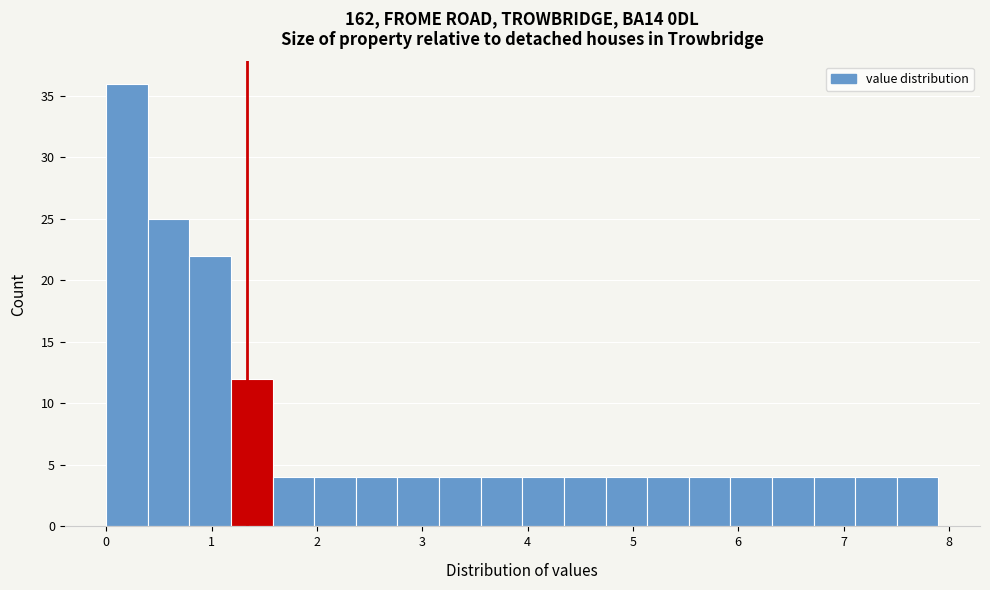

Around what value on the x-axis is the tallest bar? Give the approximate position of its centre, as read against the axis.

0.2